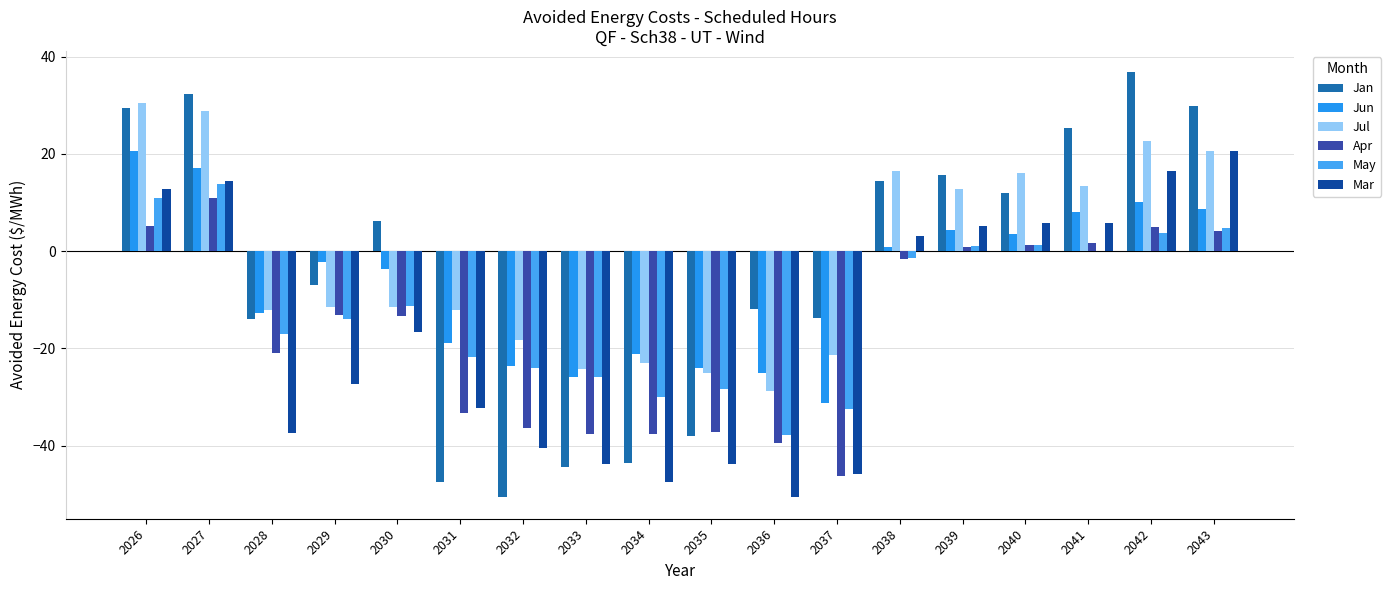

At which label does May first exceed -11?

2026